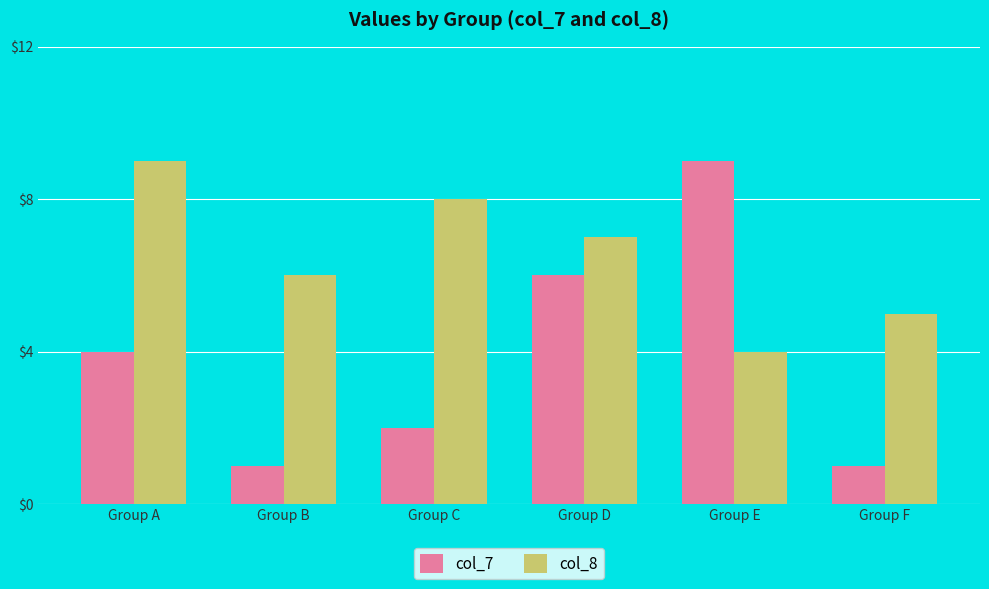

What is the difference between the col_8 values at Group F and Group C?

3